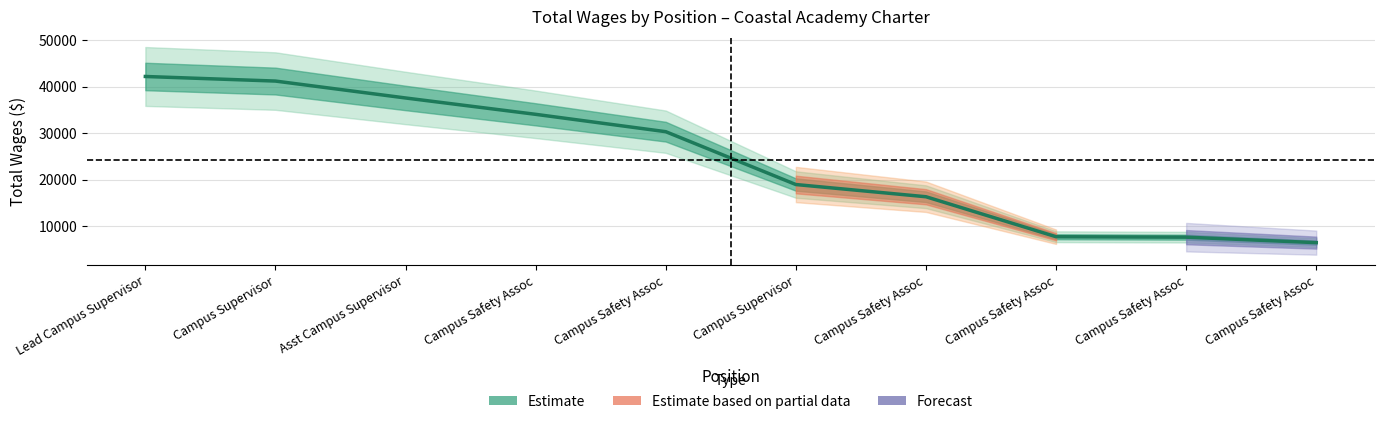

At which category does the chart reach its minimum across all series?

Campus Safety Assoc